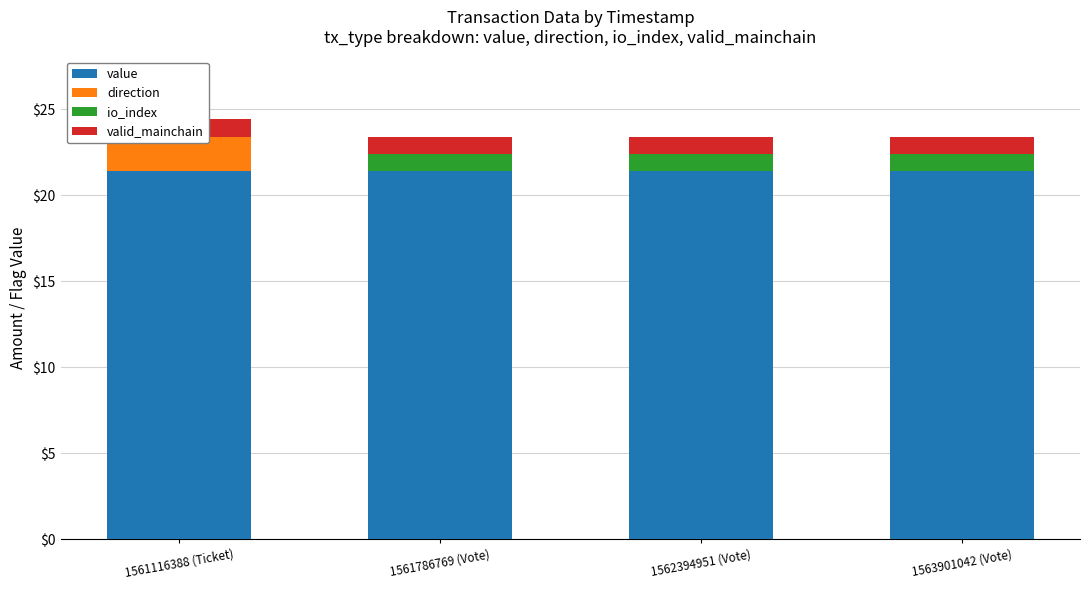

Reading left to right, what are all the values shown in this chart?

value: 21.4	21.4	21.4	21.4
direction: 2.0	0.0	0.0	0.0
io_index: 0.0	1.0	1.0	1.0
valid_mainchain: 1.0	1.0	1.0	1.0